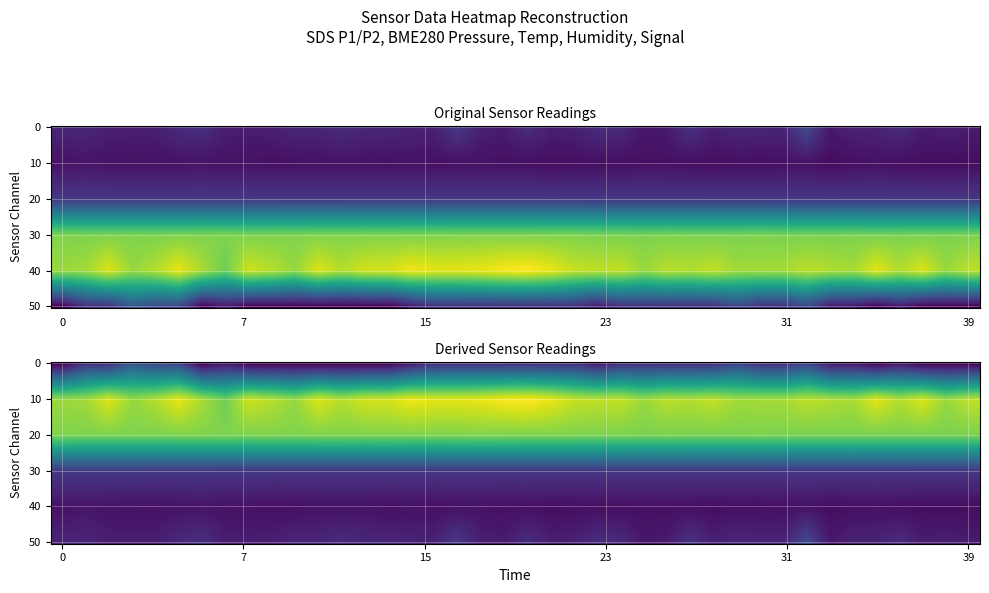

What is the difference between the maximum and minimum values in the BME280_pressure series?

19.7